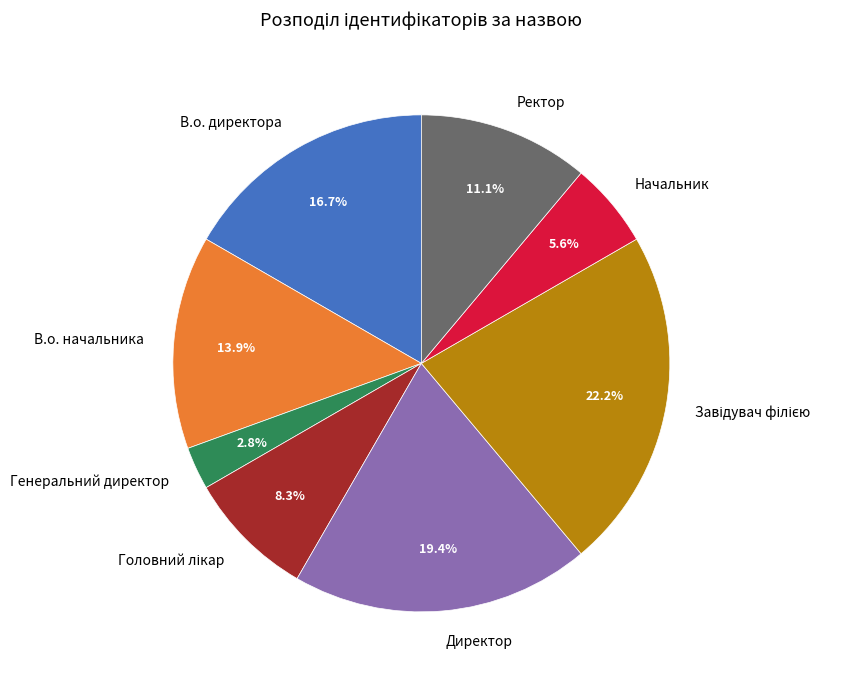

Which has a higher value, В.о. директора or Ректор?

В.о. директора